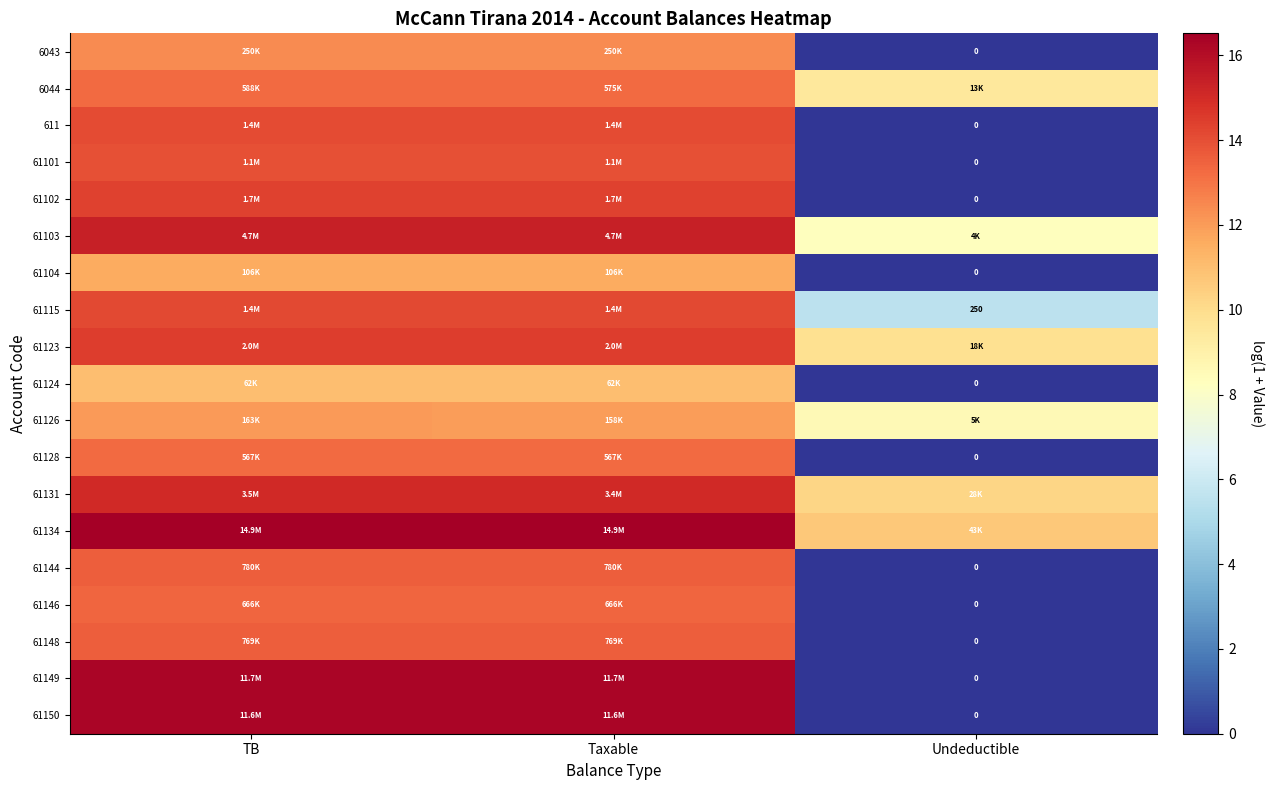

What is the maximum value for 6044?

13.3